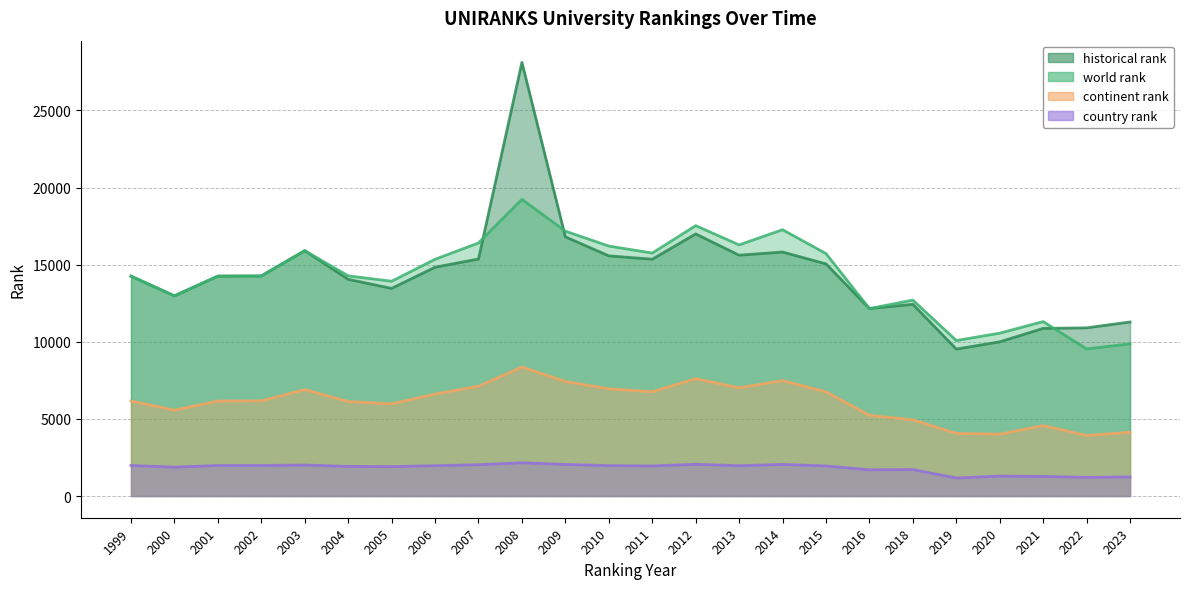

What is the average value of the continent rank series?

6085